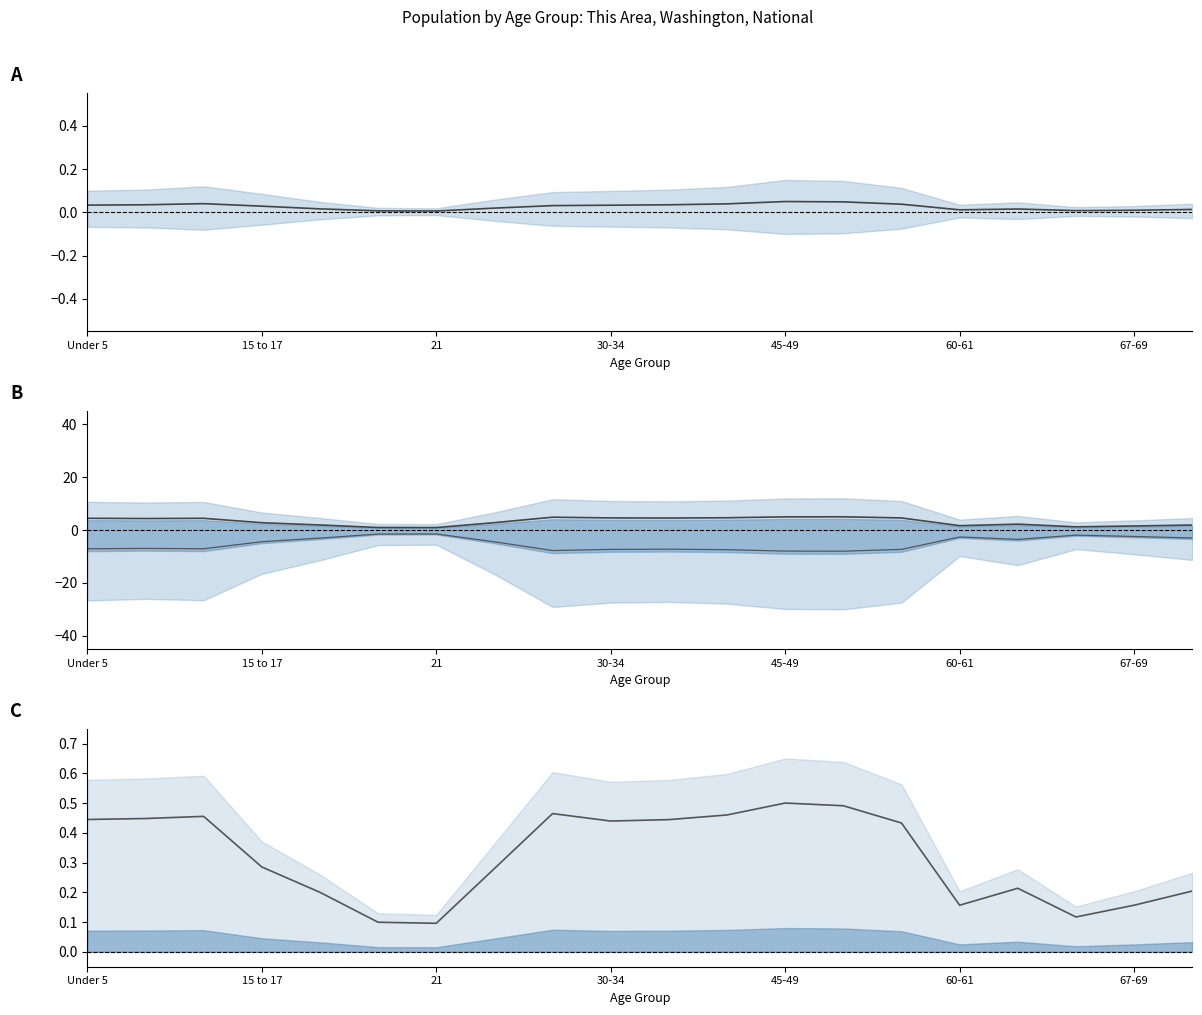

At which label is National closest to 0?

21